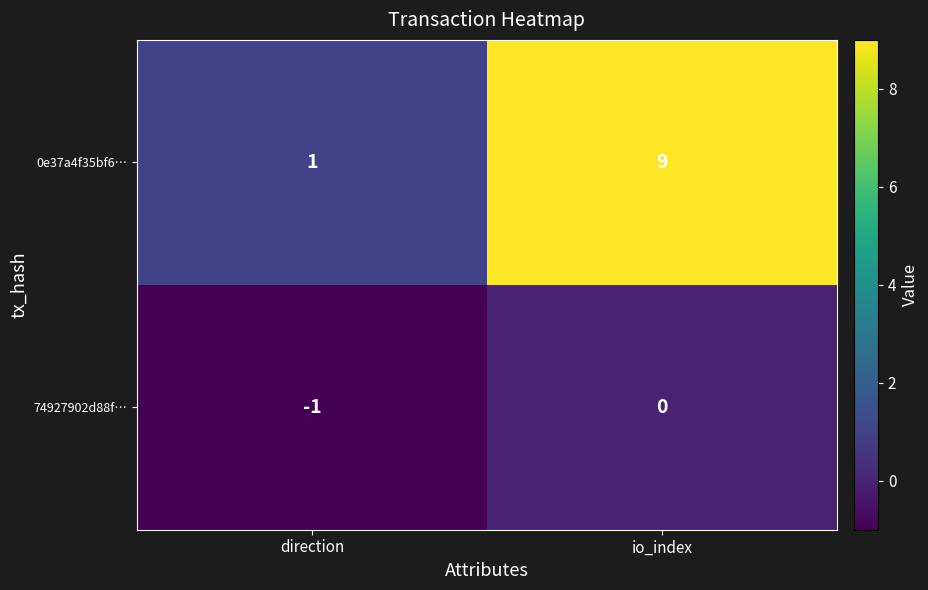

At which label is 0e37a4f35bf6… closest to 5?

direction